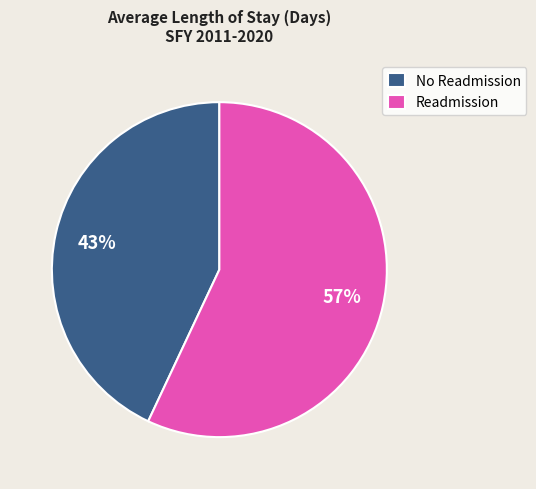

To the nearest percent, what percentage of the pie is Readmission?

57%